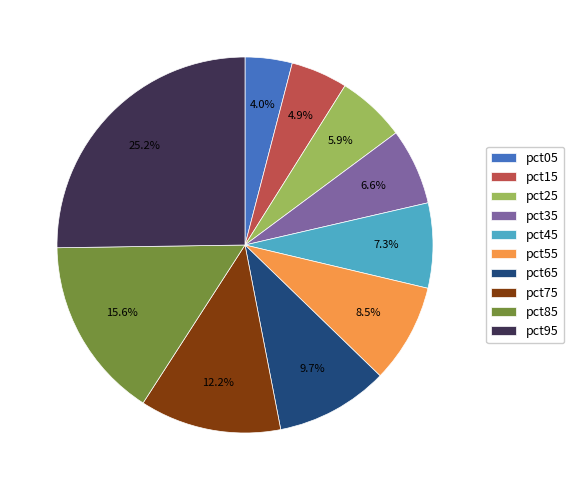

Does pct35 represent more than half of the total?

No